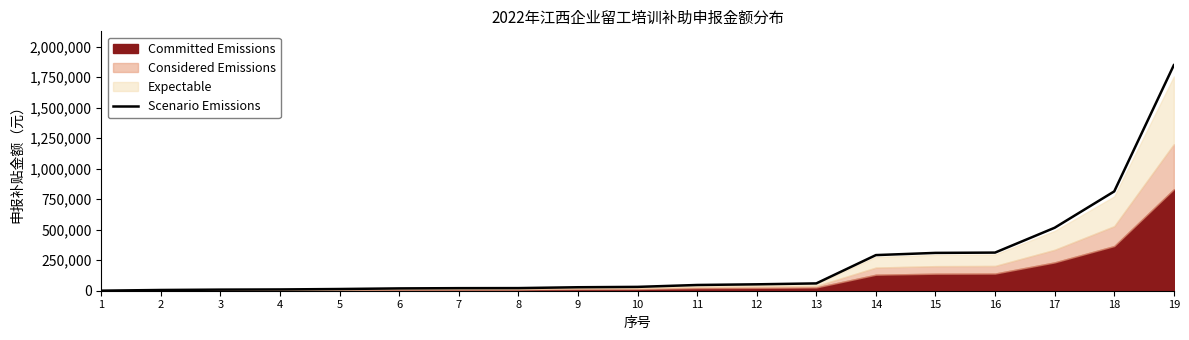

Rank the categories by value from highest to lowest.

19, 18, 17, 16, 15, 14, 13, 12, 11, 10, 9, 8, 7, 6, 5, 4, 3, 2, 1